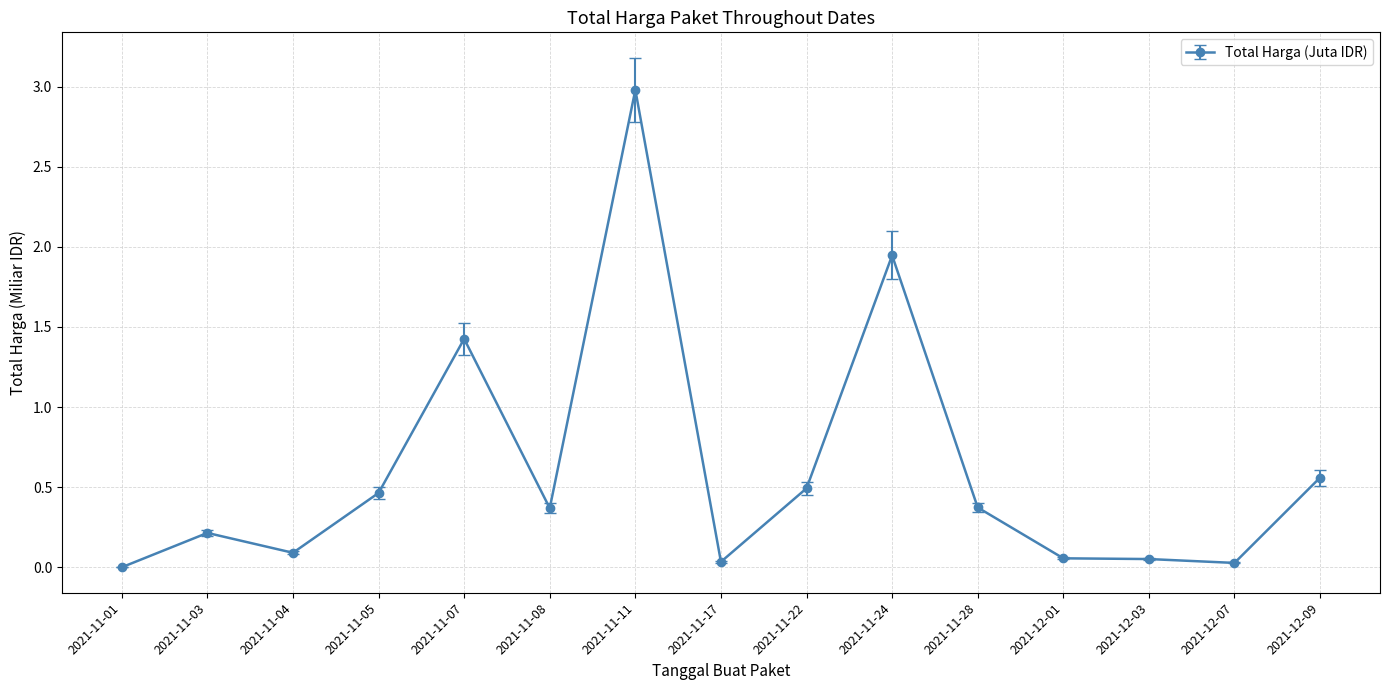

True or false: there are more than 0 points higher than both neighbors.

True